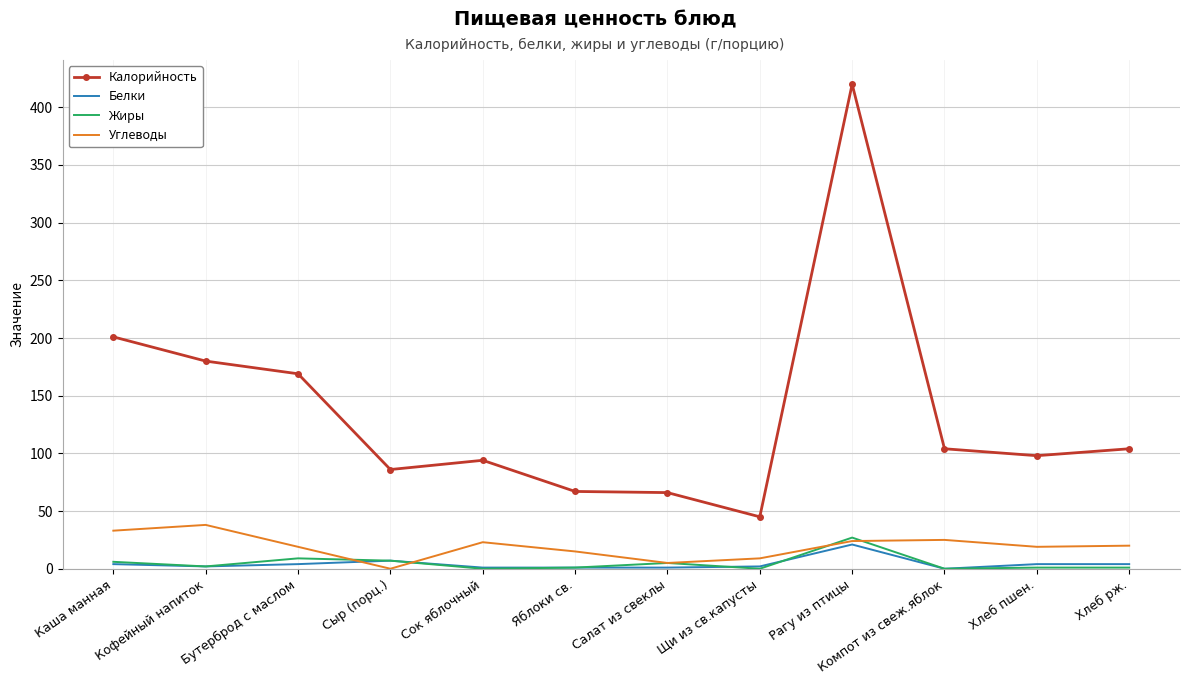

How many positive values does the Углеводы series have?

11